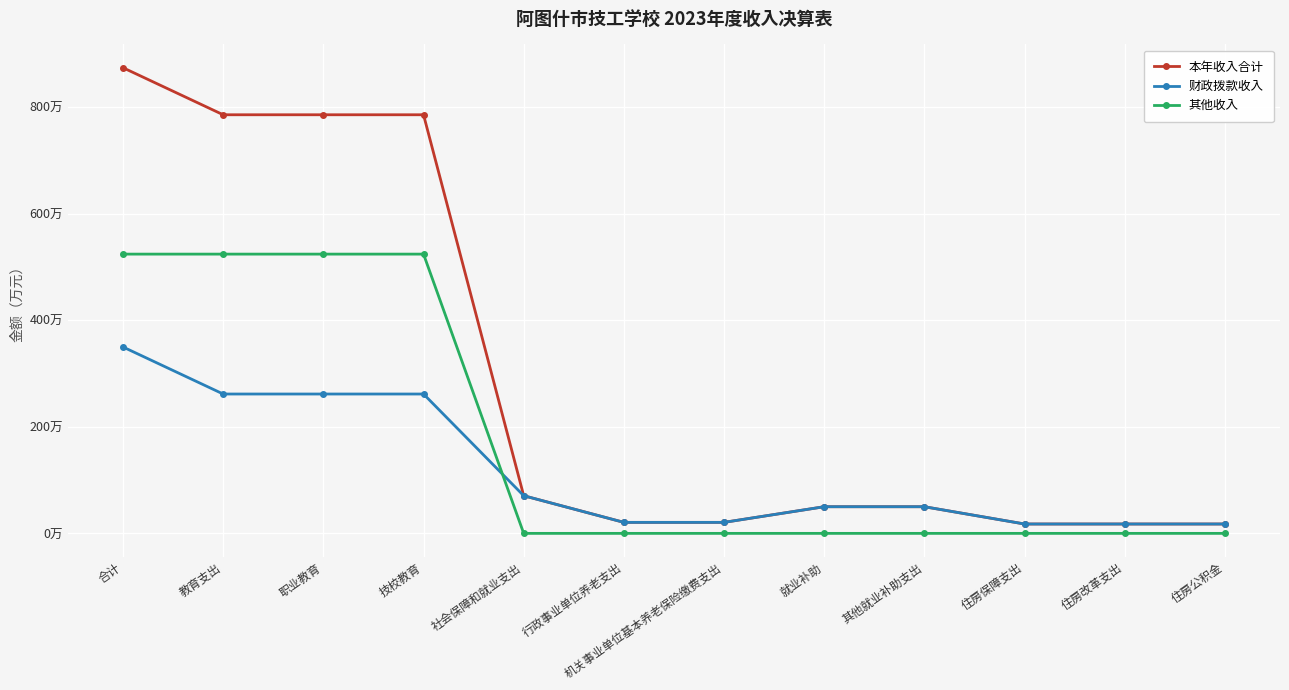

What are all the series names shown in the legend?

本年收入合计, 财政拨款收入, 其他收入